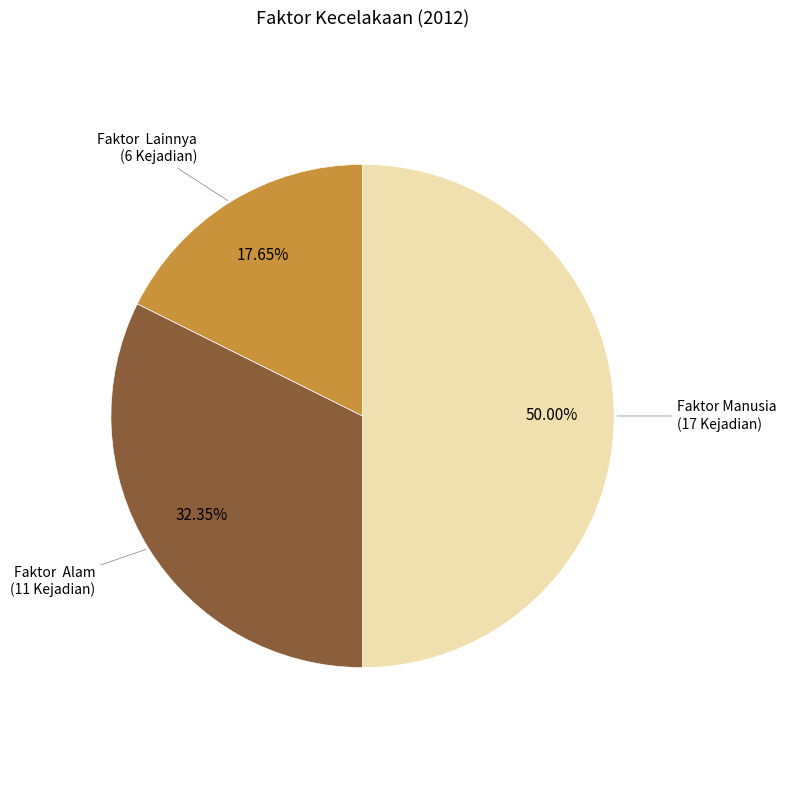

How many segments does this pie chart have?

3